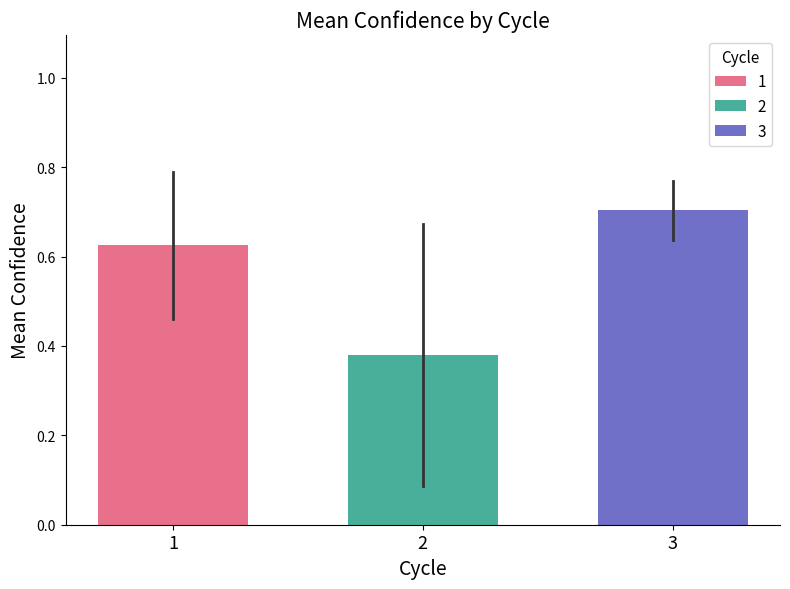

List the labels in order of 3 value, largest first.

2